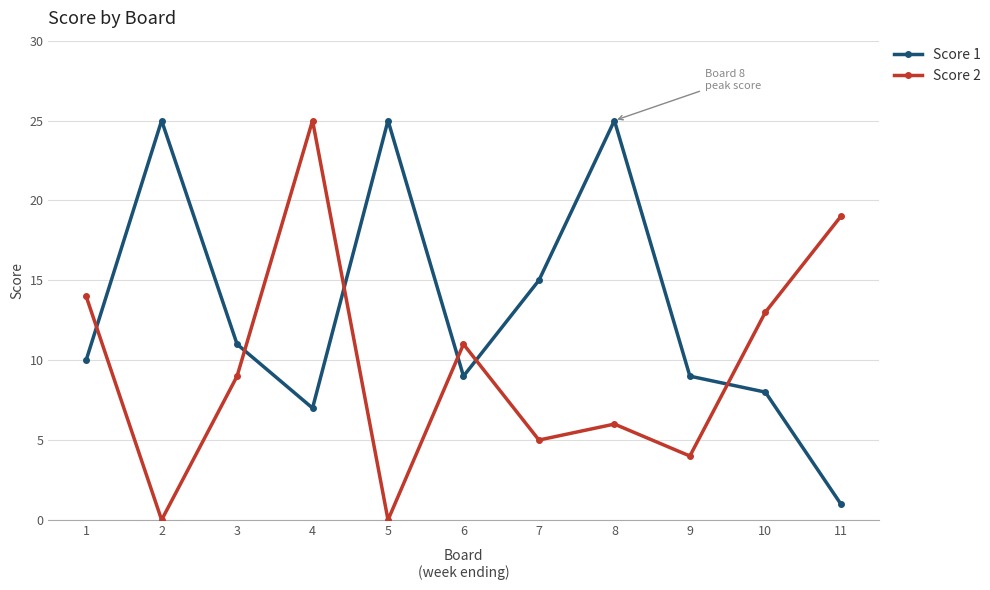

Which category has the lowest value in the Score 1 series?

11